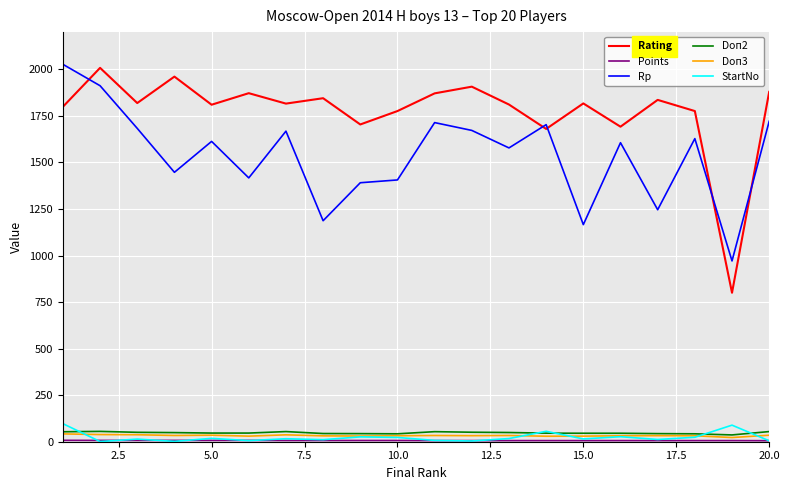

Count the number of data series in this chart.

6